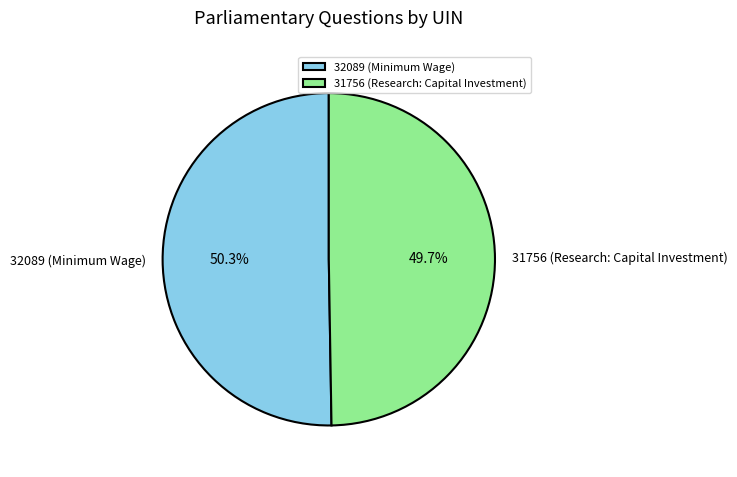

To the nearest percent, what is the difference between the 32089 (Minimum Wage) and 31756 (Research: Capital Investment) slice percentages?

1%